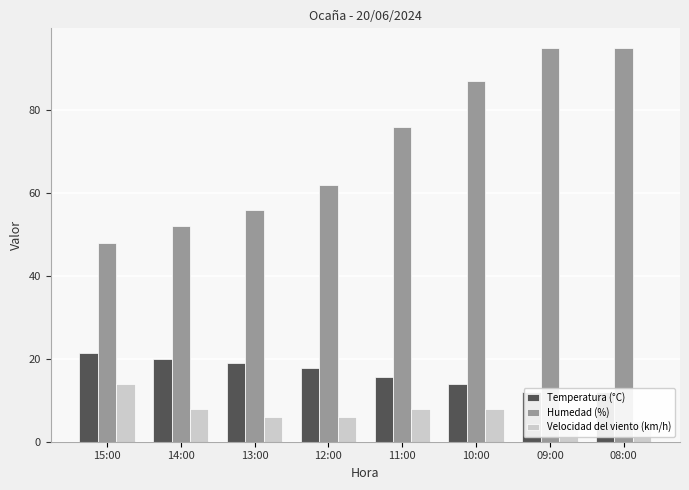

Reading right to left, transcribe all the data shown in this chart.

Temperatura (°C): 08:00=12.0	09:00=12.1	10:00=14.0	11:00=15.6	12:00=17.8	13:00=18.9	14:00=20.0	15:00=21.4
Humedad (%): 08:00=95.0	09:00=95.0	10:00=87.0	11:00=76.0	12:00=62.0	13:00=56.0	14:00=52.0	15:00=48.0
Velocidad del viento (km/h): 08:00=5.0	09:00=4.0	10:00=8.0	11:00=8.0	12:00=6.0	13:00=6.0	14:00=8.0	15:00=14.0